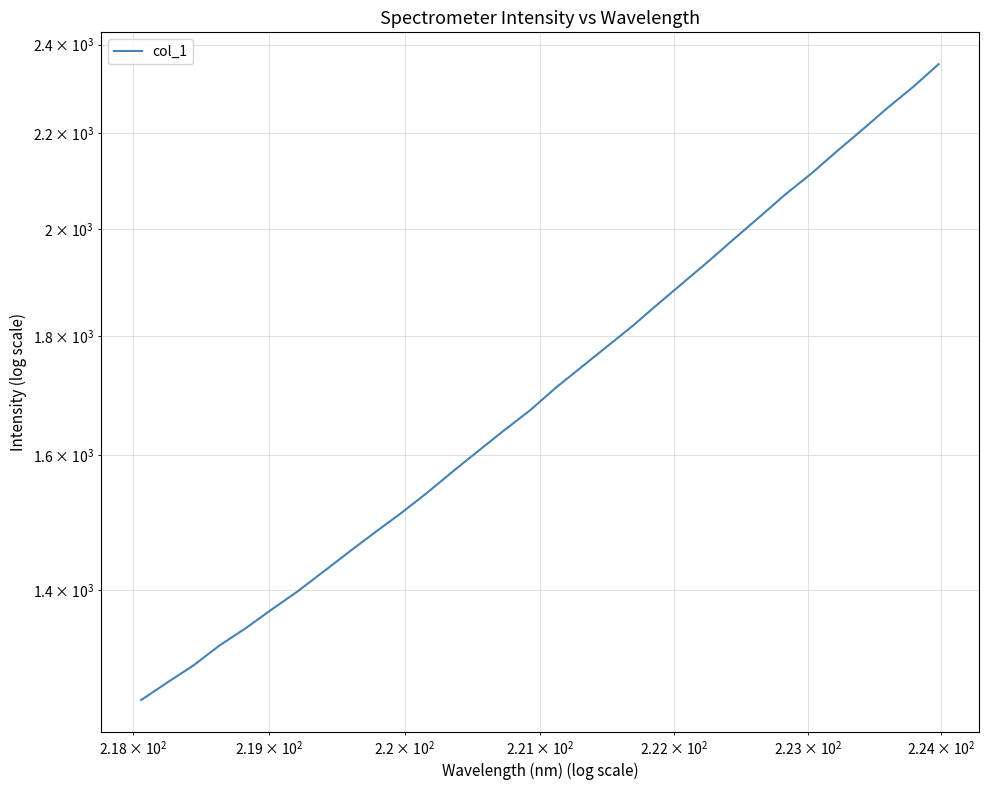

What is the difference between the maximum and second lowest values?

1075.9